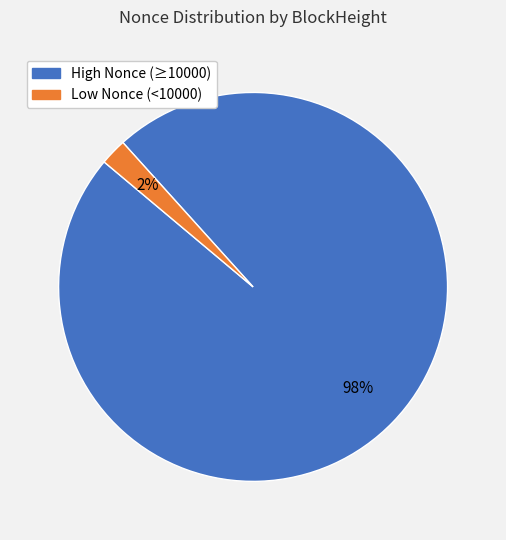

To the nearest percent, what is the difference between the largest and smallest slice percentages?

96%